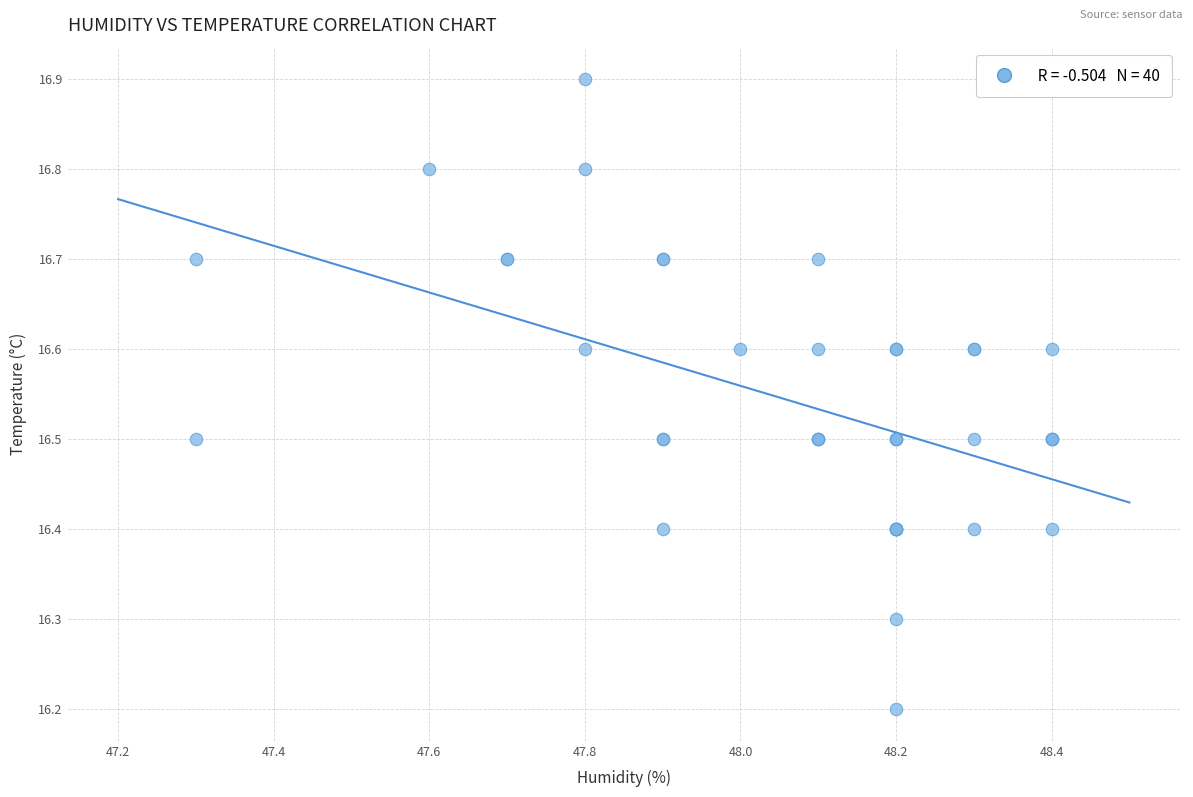

What Y value in the scatter plot is closest to 16?

16.2